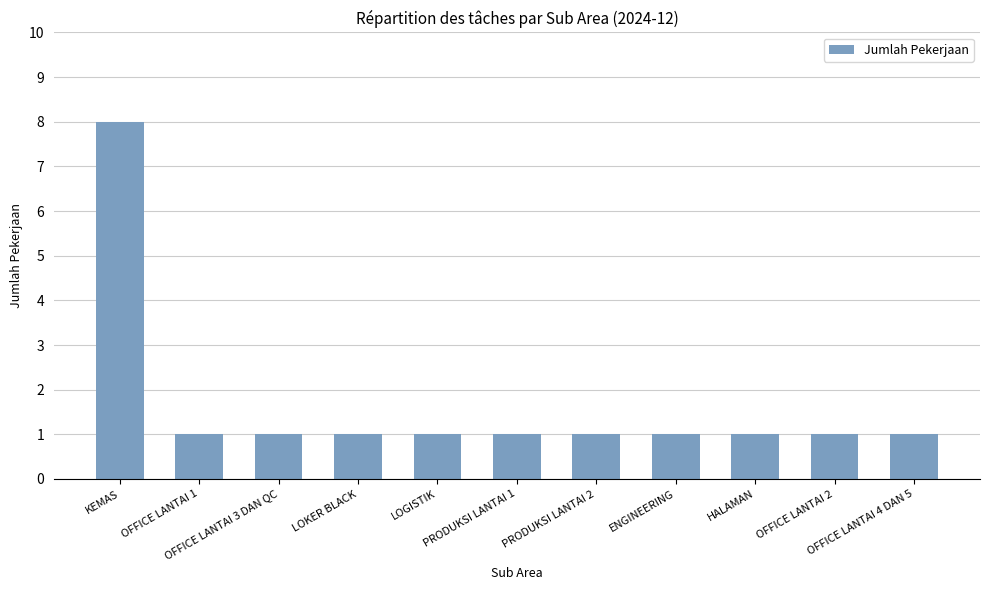

What is the value of the 2nd bar from the left?

1